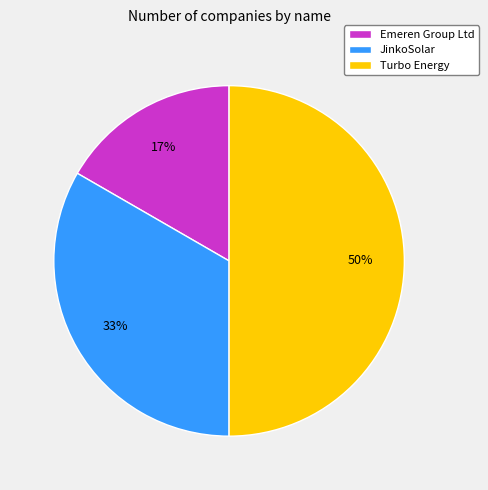

Count the number of slices in the pie.

3